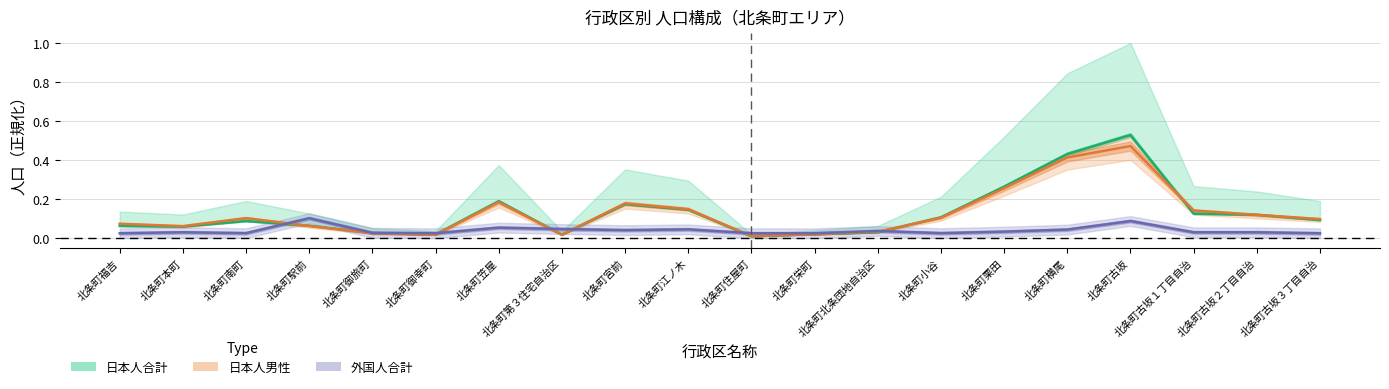

At which category is the sum across all series the highest?

北条町古坂